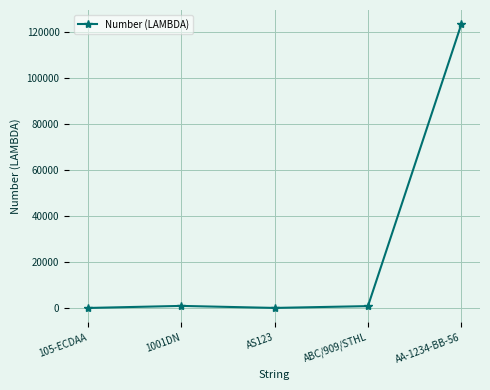

What is the value of the 5th point from the left?

123456